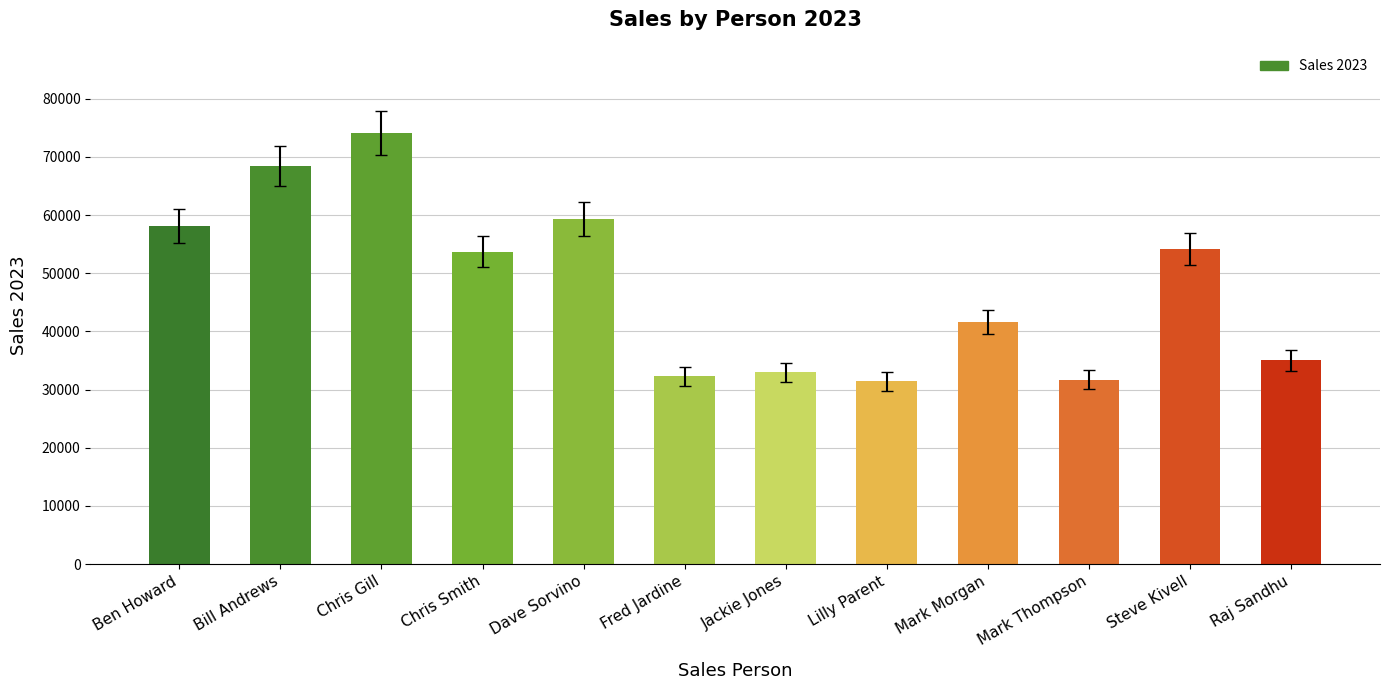

The chart shows a value of 68400 at Bill Andrews. True or false?

True